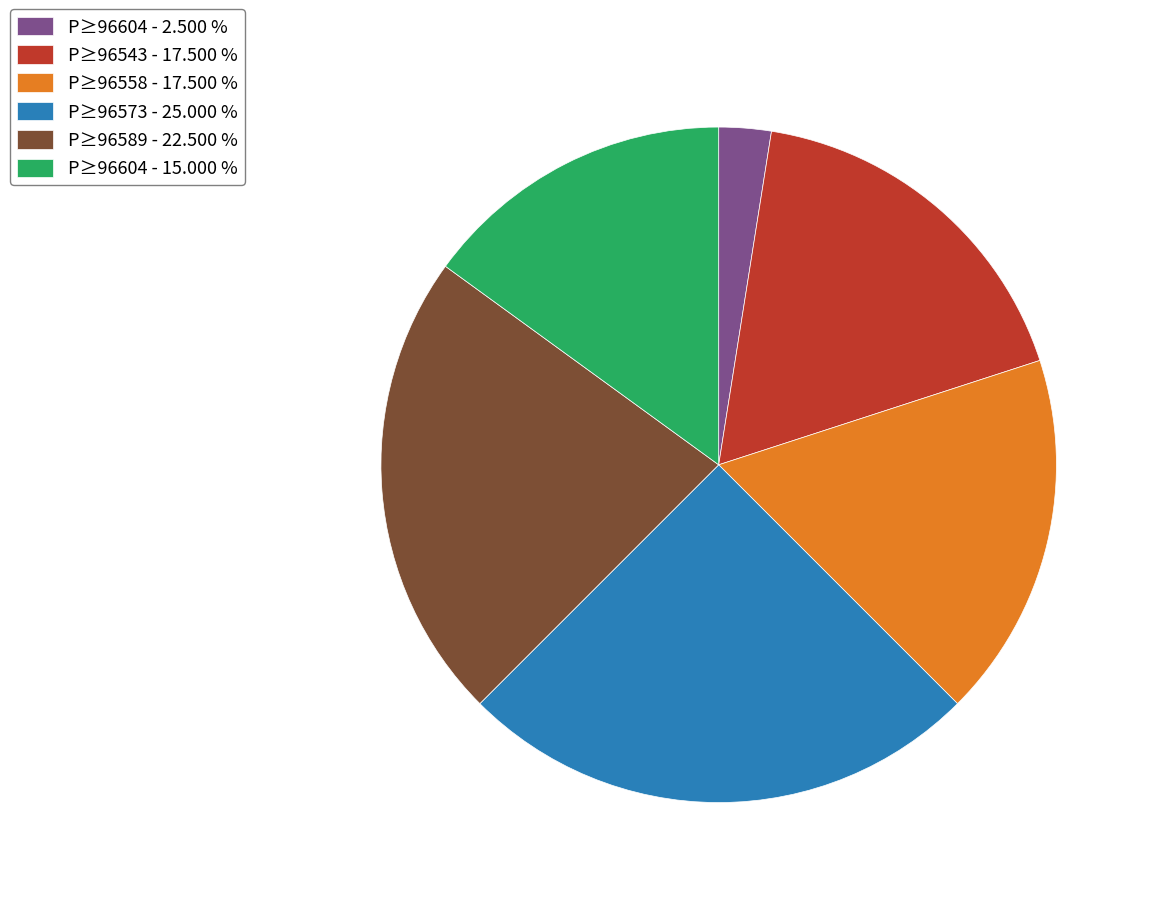

What is the ratio of the value at P≥96573 - 25.000 % to the value at P≥96604 - 15.000 %?

1.7